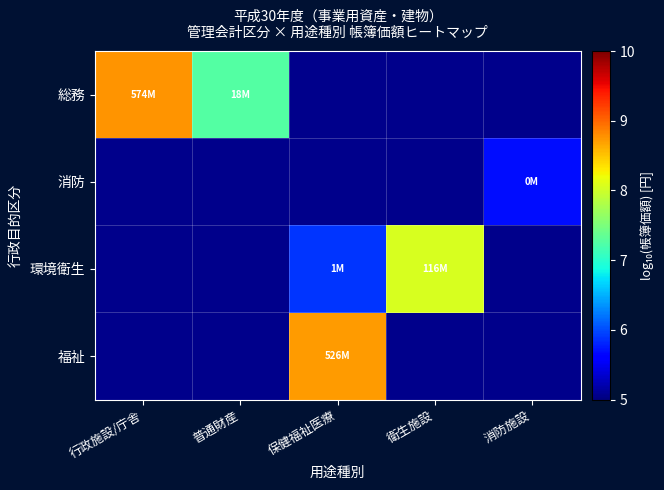

How many positive values does the 消防 series have?

1